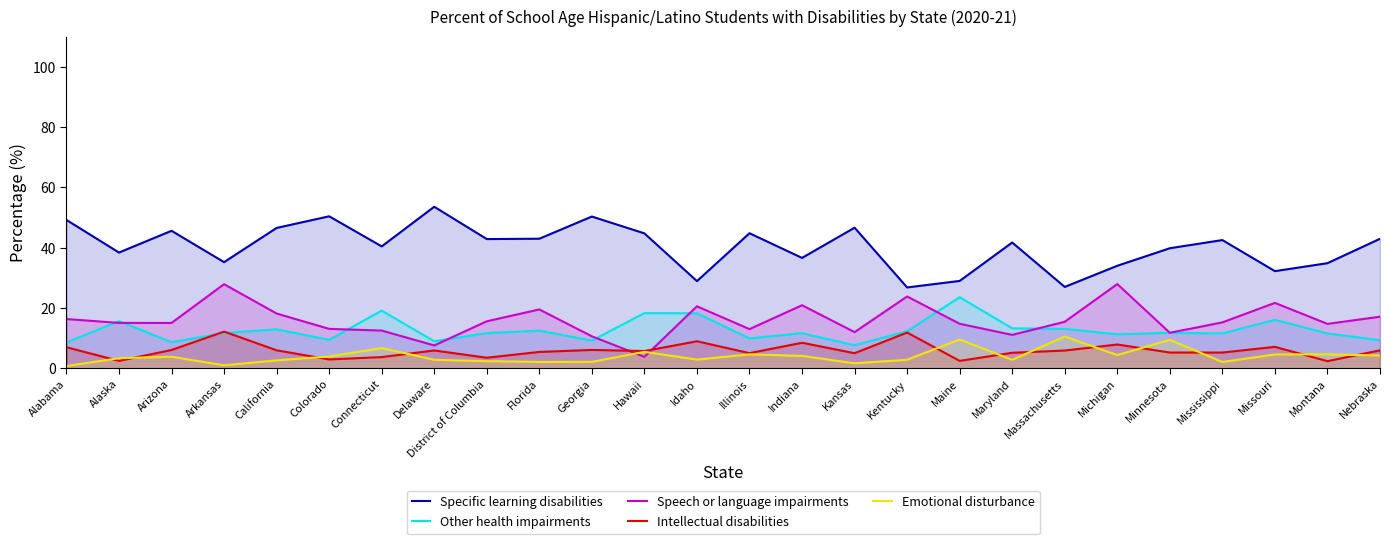

Reading left to right, what are all the values shown in this chart?

Specific learning disabilities: Alabama=49.2	Alaska=38.4	Arizona=45.6	Arkansas=35.2	California=46.6	Colorado=50.4	Connecticut=40.4	Delaware=53.6	District of Columbia=42.9	Florida=43.0	Georgia=50.4	Hawaii=44.8	Idaho=28.9	Illinois=44.8	Indiana=36.6	Kansas=46.6	Kentucky=26.8	Maine=29.0	Maryland=41.7	Massachusetts=27.0	Michigan=34.0	Minnesota=39.8	Mississippi=42.5	Missouri=32.2	Montana=34.9	Nebraska=43.0
Other health impairments: Alabama=8.6	Alaska=15.6	Arizona=8.6	Arkansas=11.7	California=12.9	Colorado=9.4	Connecticut=19.1	Delaware=8.9	District of Columbia=11.7	Florida=12.5	Georgia=9.2	Hawaii=18.3	Idaho=18.2	Illinois=9.9	Indiana=11.6	Kansas=7.6	Kentucky=12.3	Maine=23.6	Maryland=13.2	Massachusetts=13.1	Michigan=11.2	Minnesota=11.8	Mississippi=11.6	Missouri=16.1	Montana=11.6	Nebraska=9.3
Speech or language impairments: Alabama=16.3	Alaska=15.1	Arizona=15.0	Arkansas=27.9	California=18.2	Colorado=13.1	Connecticut=12.5	Delaware=7.6	District of Columbia=15.6	Florida=19.5	Georgia=10.6	Hawaii=3.8	Idaho=20.6	Illinois=13.0	Indiana=20.9	Kansas=12.0	Kentucky=23.8	Maine=14.8	Maryland=11.1	Massachusetts=15.4	Michigan=27.9	Minnesota=11.8	Mississippi=15.2	Missouri=21.7	Montana=14.7	Nebraska=17.1
Intellectual disabilities: Alabama=7.0	Alaska=2.4	Arizona=6.1	Arkansas=12.2	California=6.0	Colorado=2.9	Connecticut=3.7	Delaware=5.9	District of Columbia=3.5	Florida=5.4	Georgia=6.1	Hawaii=5.7	Idaho=8.9	Illinois=5.0	Indiana=8.5	Kansas=5.0	Kentucky=11.8	Maine=2.4	Maryland=5.1	Massachusetts=5.9	Michigan=7.9	Minnesota=5.2	Mississippi=5.2	Missouri=7.1	Montana=2.4	Nebraska=5.9
Emotional disturbance: Alabama=0.7	Alaska=3.3	Arizona=3.8	Arkansas=1.0	California=2.6	Colorado=3.9	Connecticut=6.7	Delaware=2.8	District of Columbia=2.4	Florida=2.1	Georgia=2.1	Hawaii=5.4	Idaho=2.9	Illinois=4.6	Indiana=4.1	Kansas=1.6	Kentucky=2.8	Maine=9.6	Maryland=2.8	Massachusetts=10.5	Michigan=4.4	Minnesota=9.4	Mississippi=2.1	Missouri=4.6	Montana=4.6	Nebraska=4.2